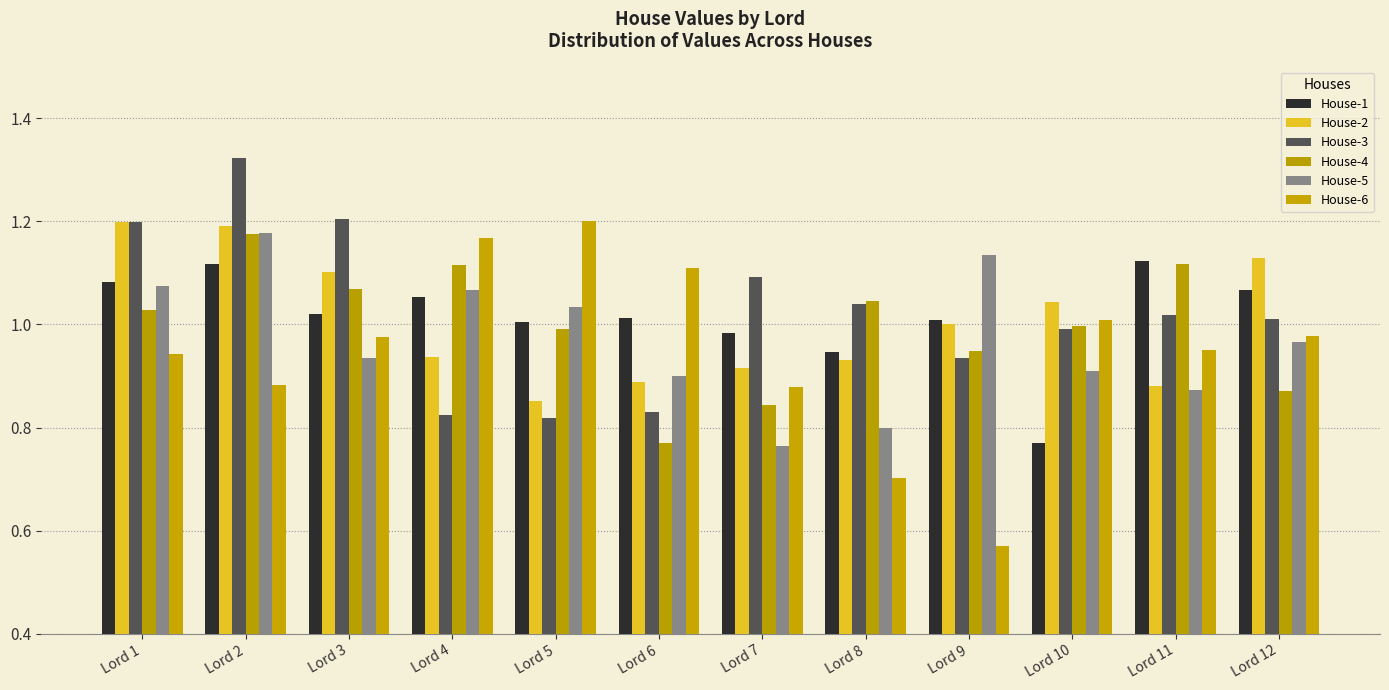

Count the number of categories in the chart.

12